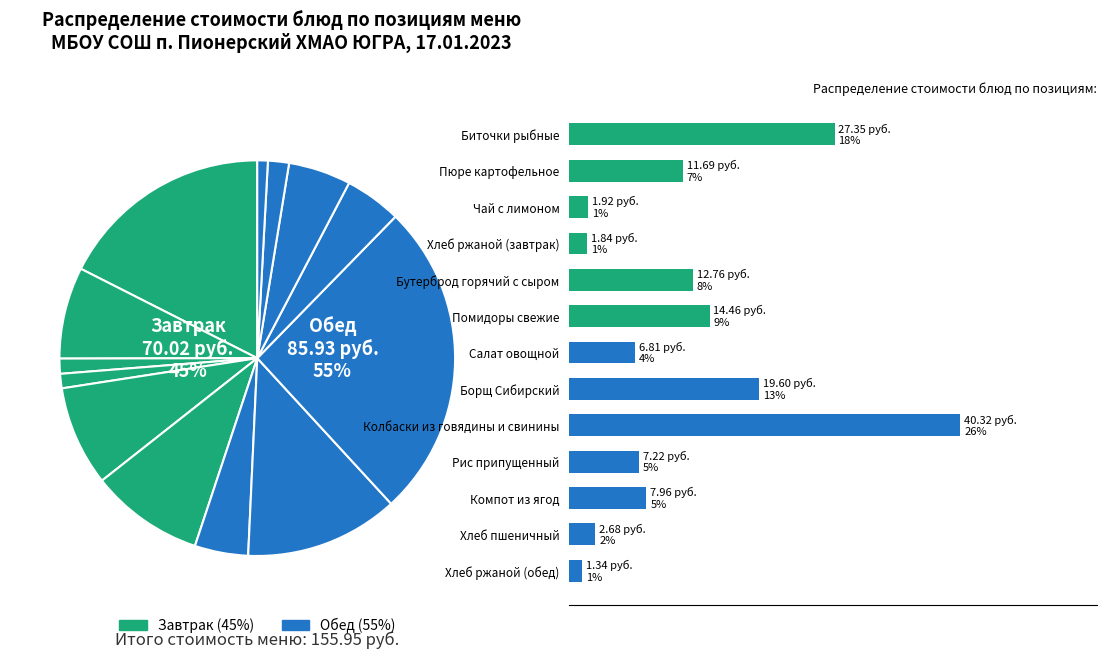

What is the total percentage of Чай с лимоном and Колбаски из говядины и свинины?

27.1%